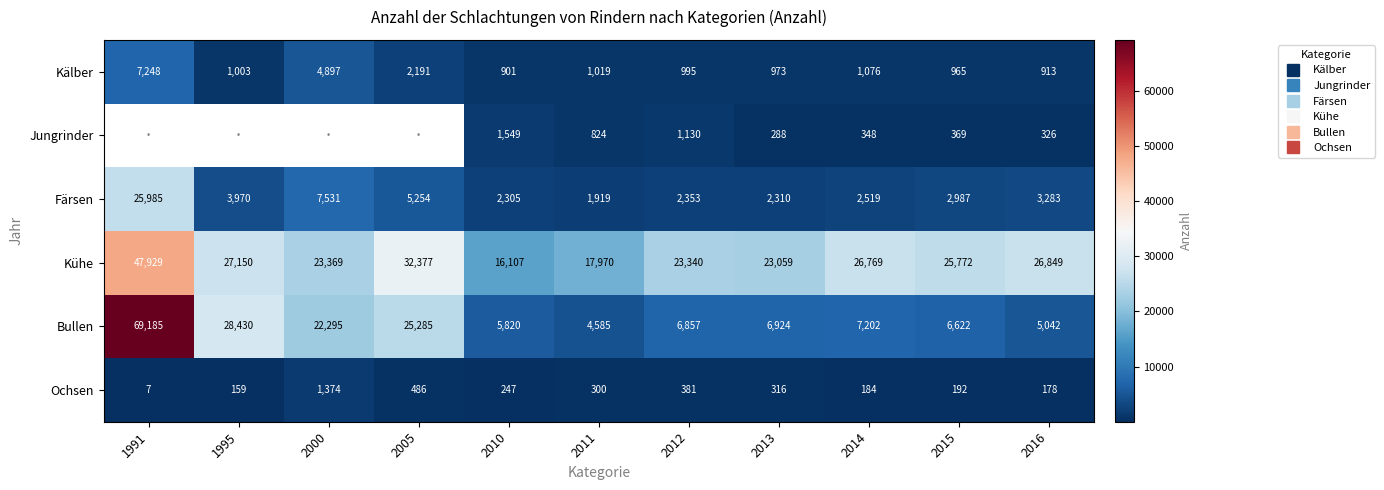

What is the sum of all Kälber values?

22181.0